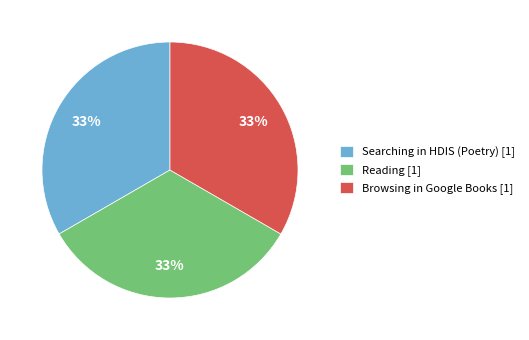

Is the sum of Searching in HDIS (Poetry) [1] and Browsing in Google Books [1] greater than half?

Yes